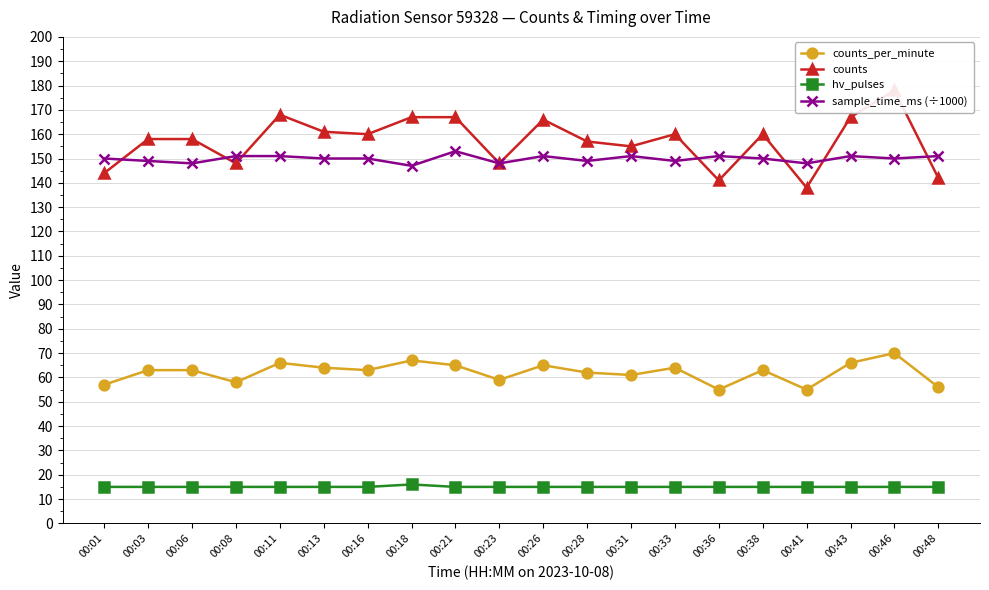

At how many categories does at least one series exceed 16?

20